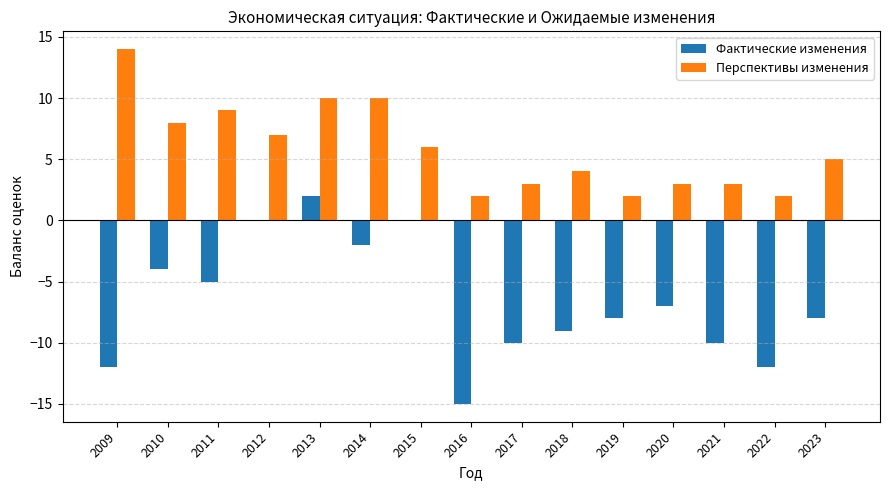

Which series has the largest total across all categories?

Перспективы изменения